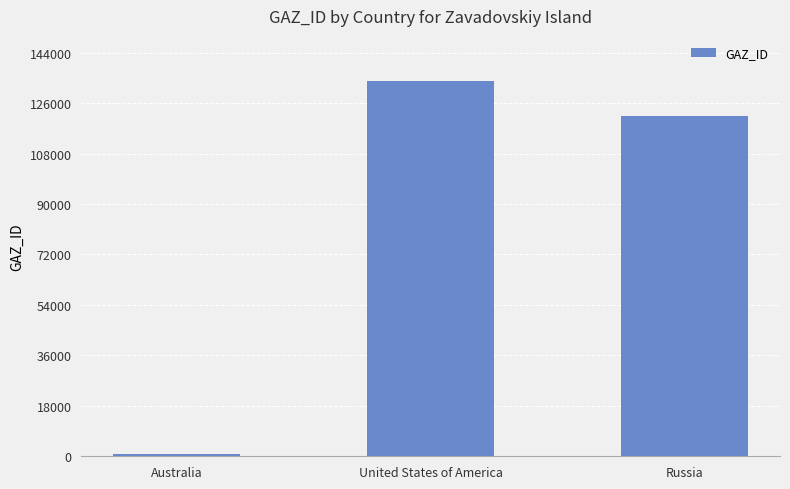

What value does the data have at United States of America, to the nearest 10?

133950